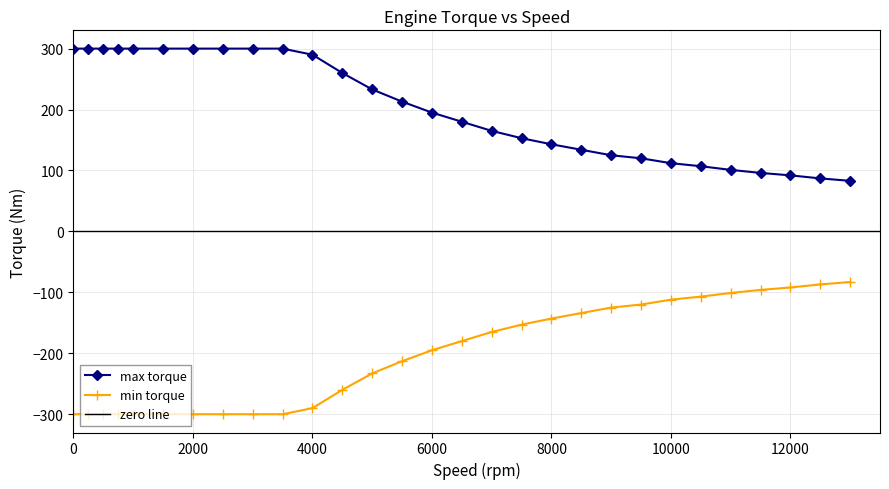

At how many categories does at least one series exceed 293?

10